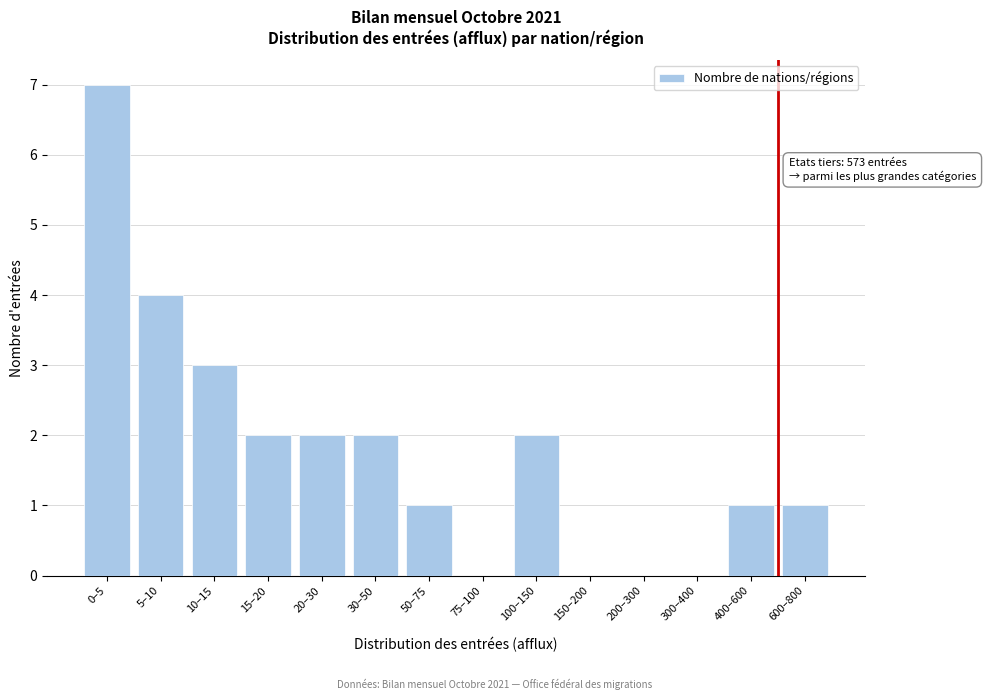

Reading right to left, list all the values displayed in this chart.

600–800=1	400–600=1	300–400=0	200–300=0	150–200=0	100–150=2	75–100=0	50–75=1	30–50=2	20–30=2	15–20=2	10–15=3	5–10=4	0–5=7